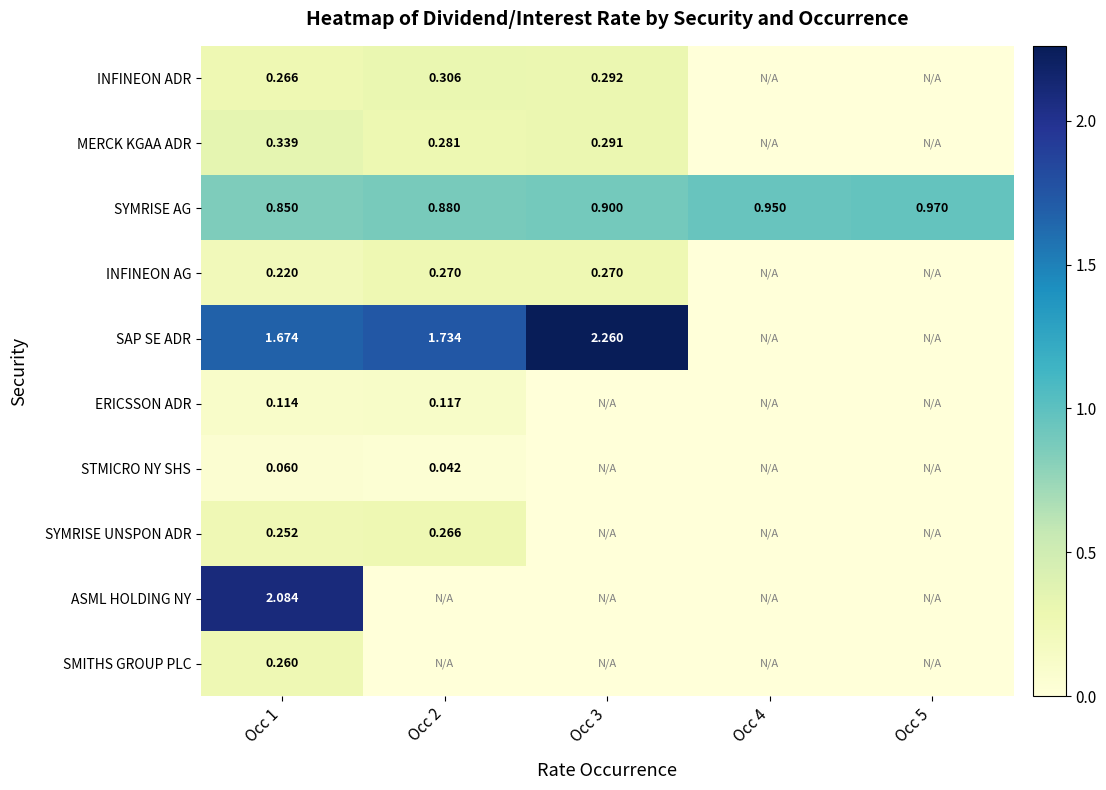

What is the spread (max minus min) of values at Occ 2?

1.7